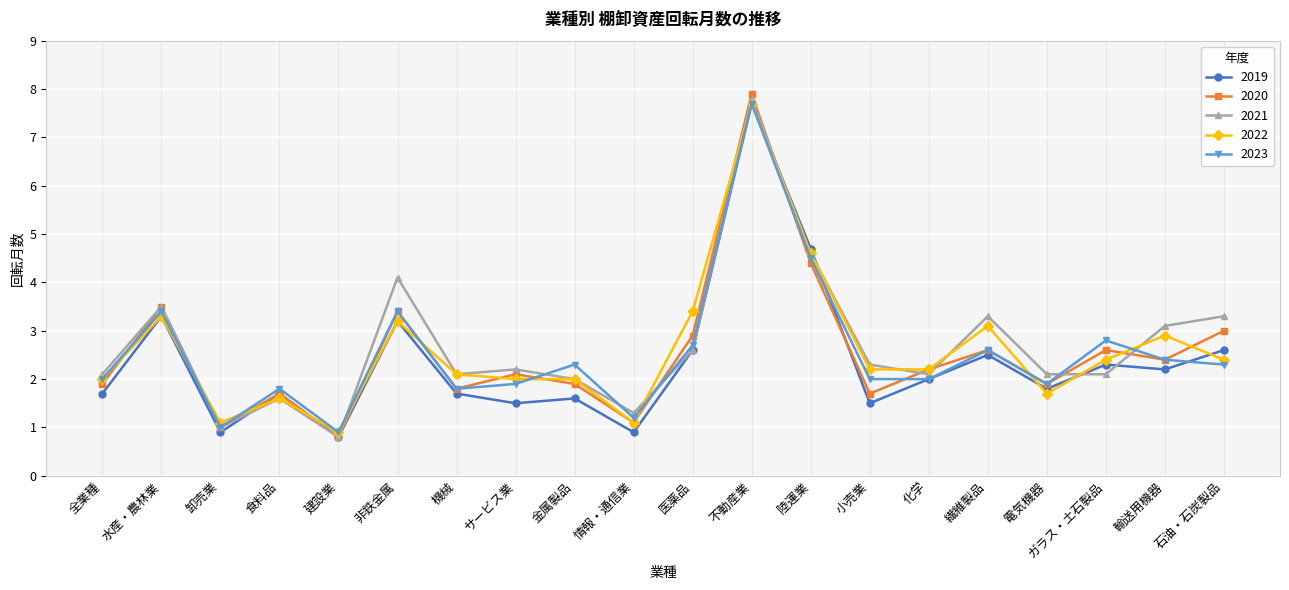

What is the sum of all 2020 values?

50.8